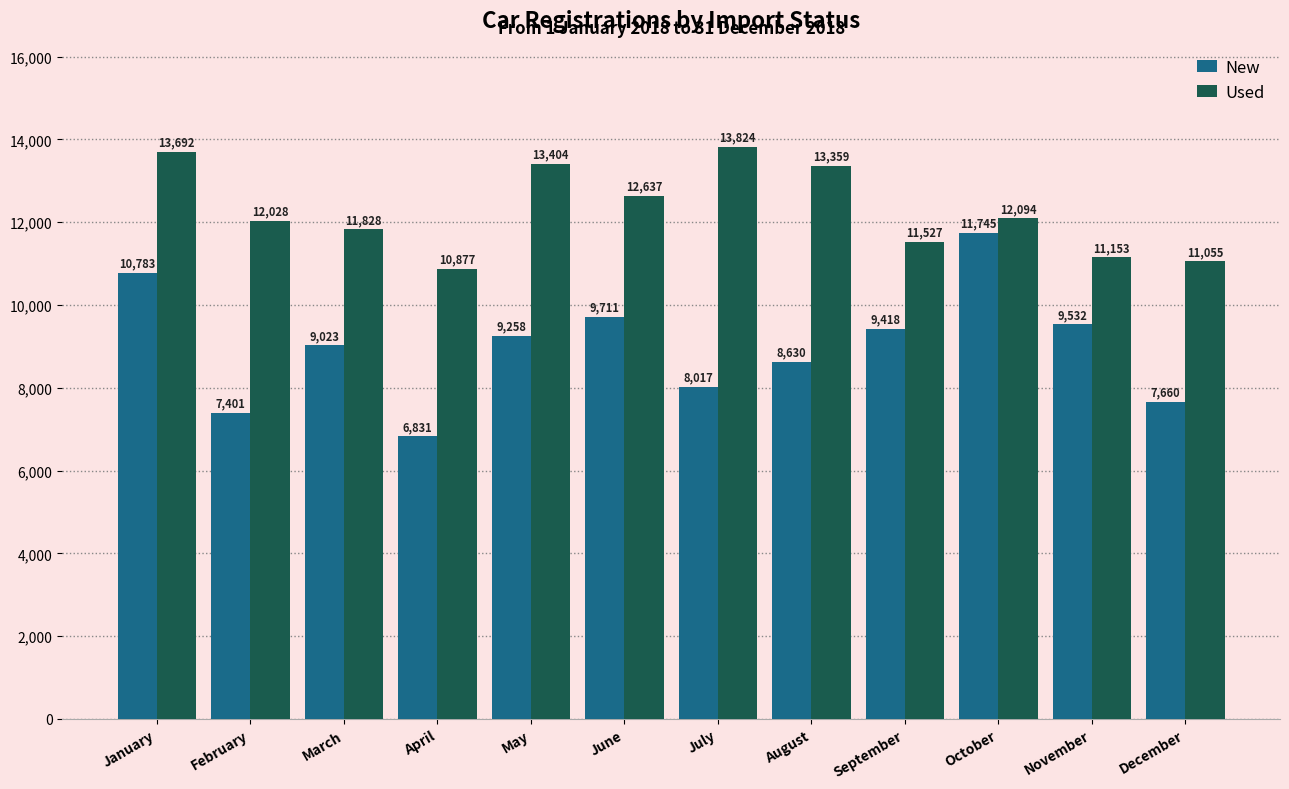

Rank the series by their maximum value, from highest to lowest.

Used, New